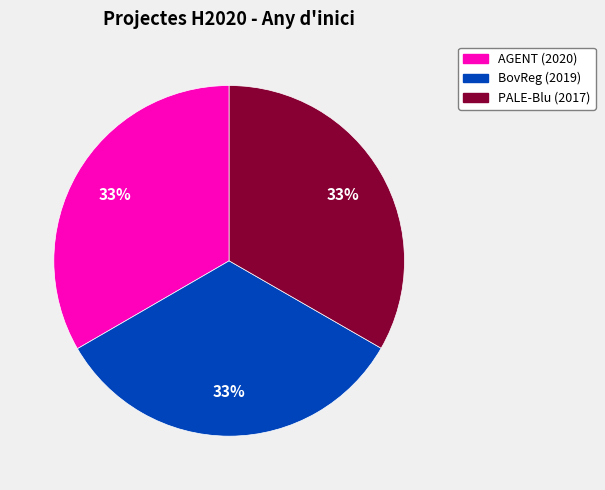

Approximately how many times larger is the value at BovReg (2019) compared to AGENT (2020)?

1.0